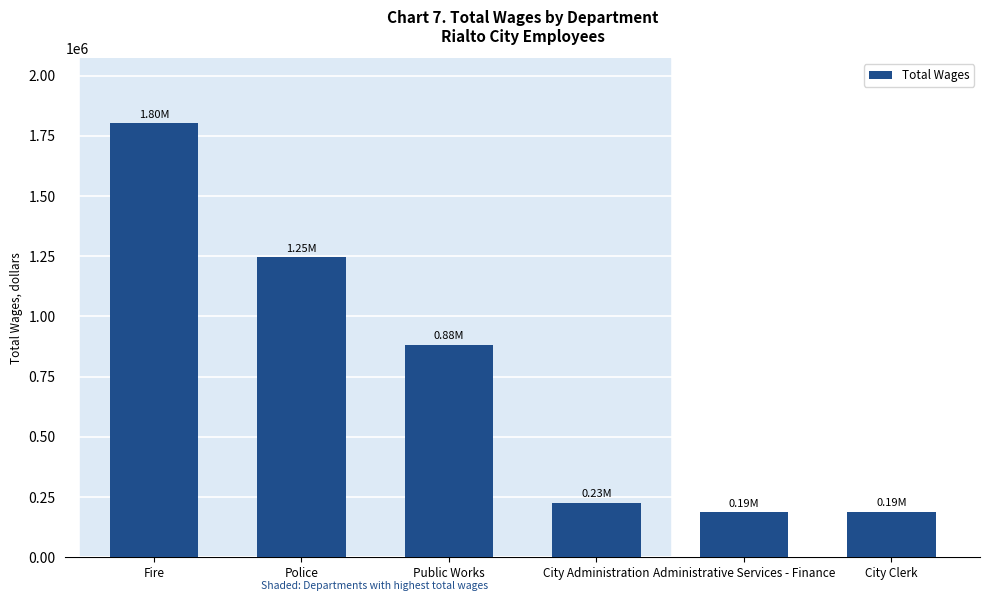

What is the label of the 4th bar from the left?

City Administration